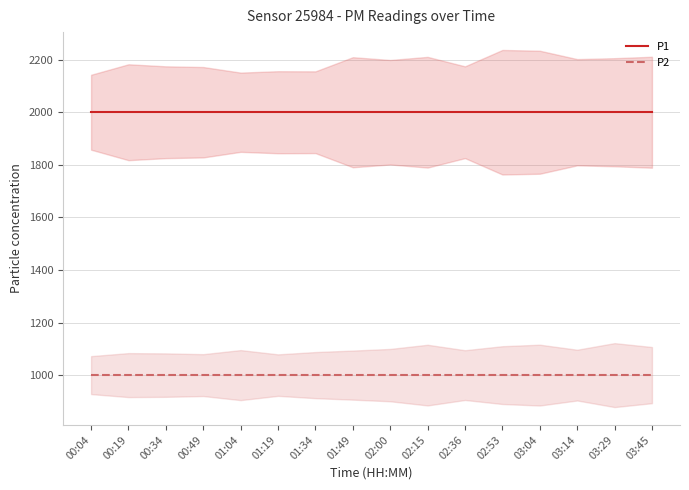

What is the label of the 14th point from the left?

03:14